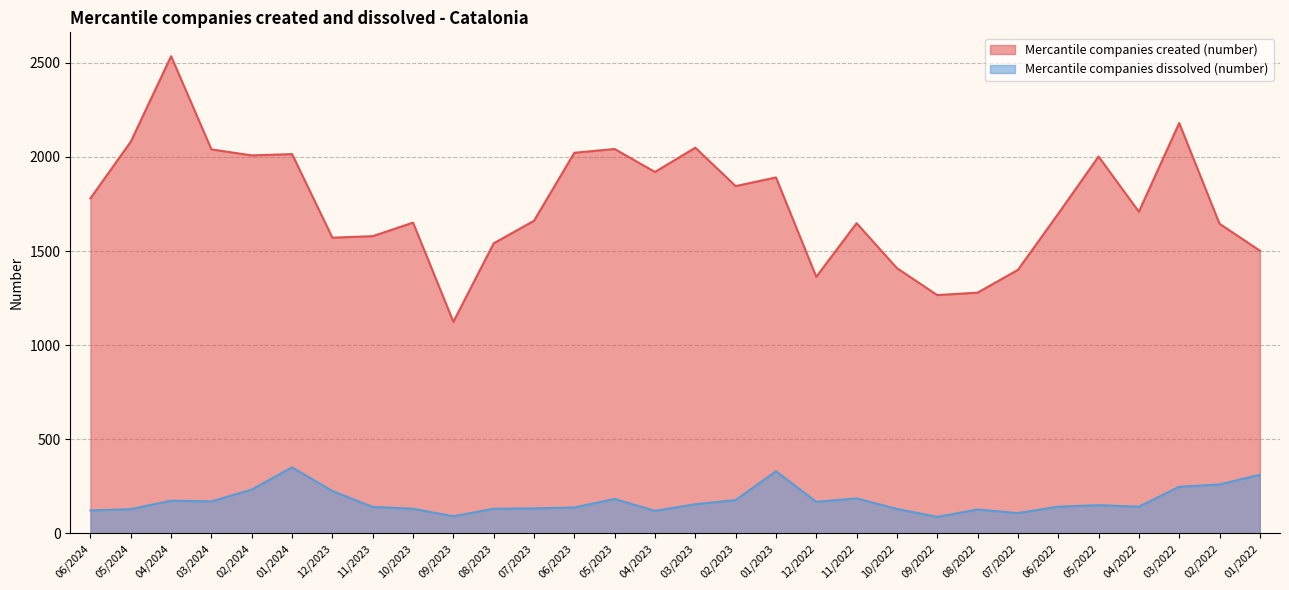

At how many categories does at least one series exceed 1570?

22